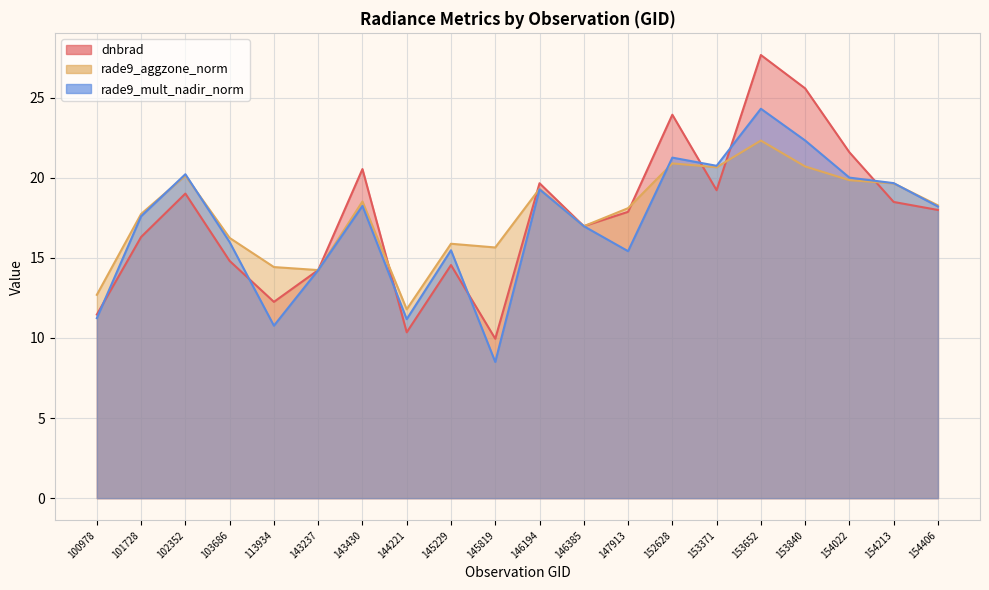

What is the value of the rade9_aggzone_norm point at the 18th from the left?

19.8